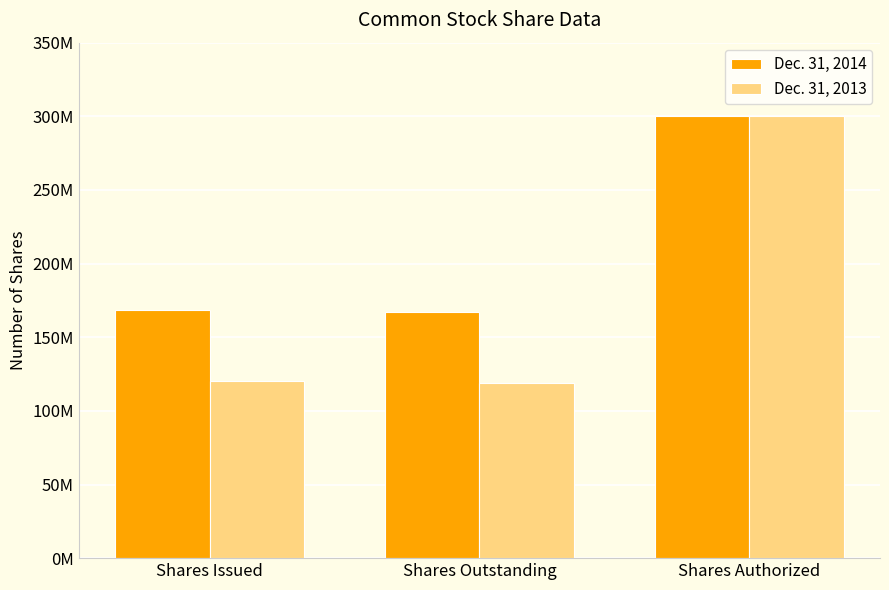

Between Shares Outstanding and Shares Issued, which is larger?

Shares Issued